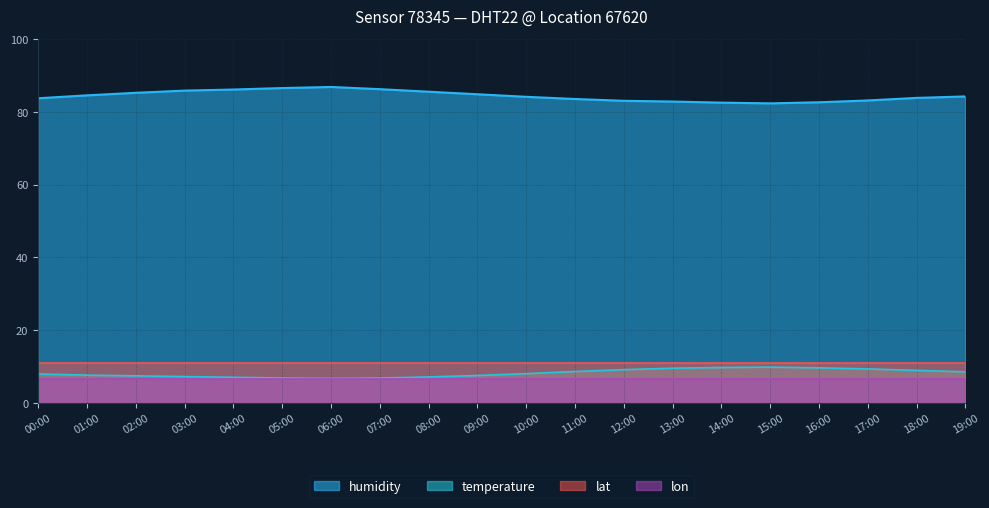

Where is the first local minimum for temperature?

06:00